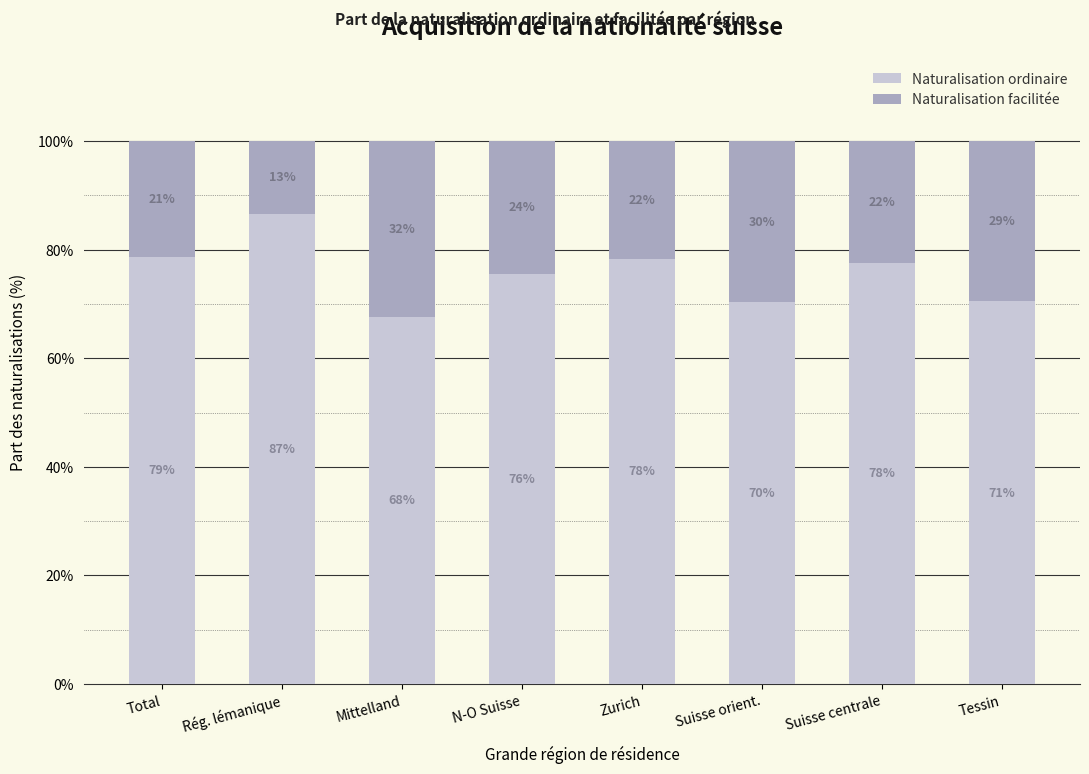

What is the approximate value of Naturalisation facilitée at Rég. lémanique?

13.4